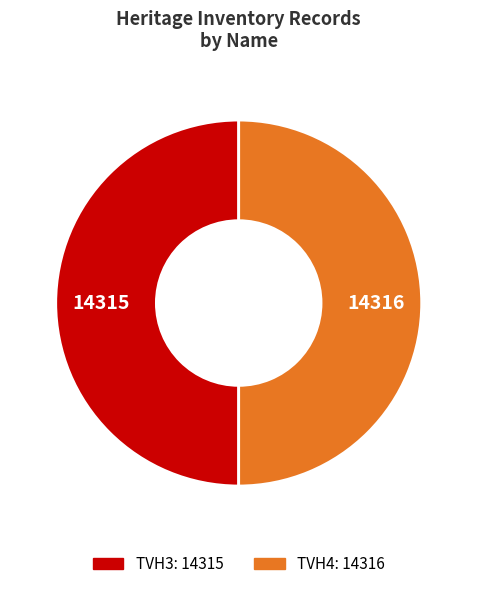

Combined, do TVH4 and TVH3 account for over 50%?

Yes